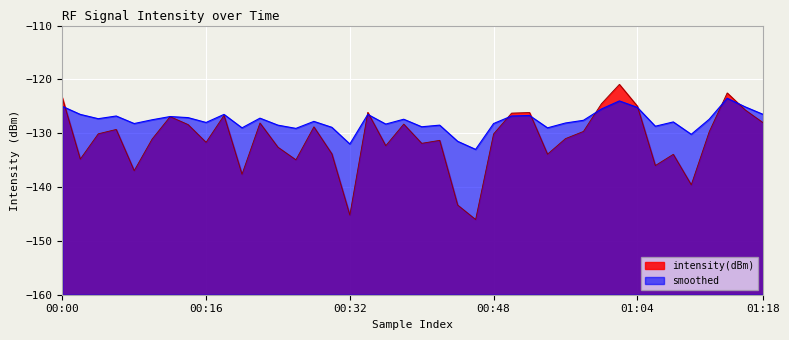

What is the highest value of the smoothed series?

-123.5